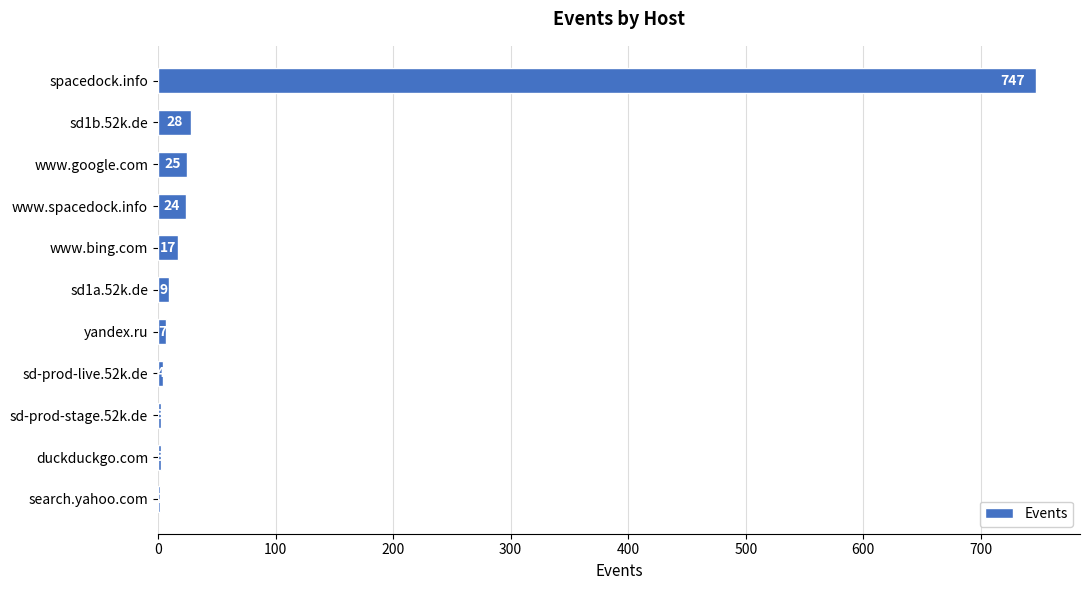

What is the sum of all values?

869